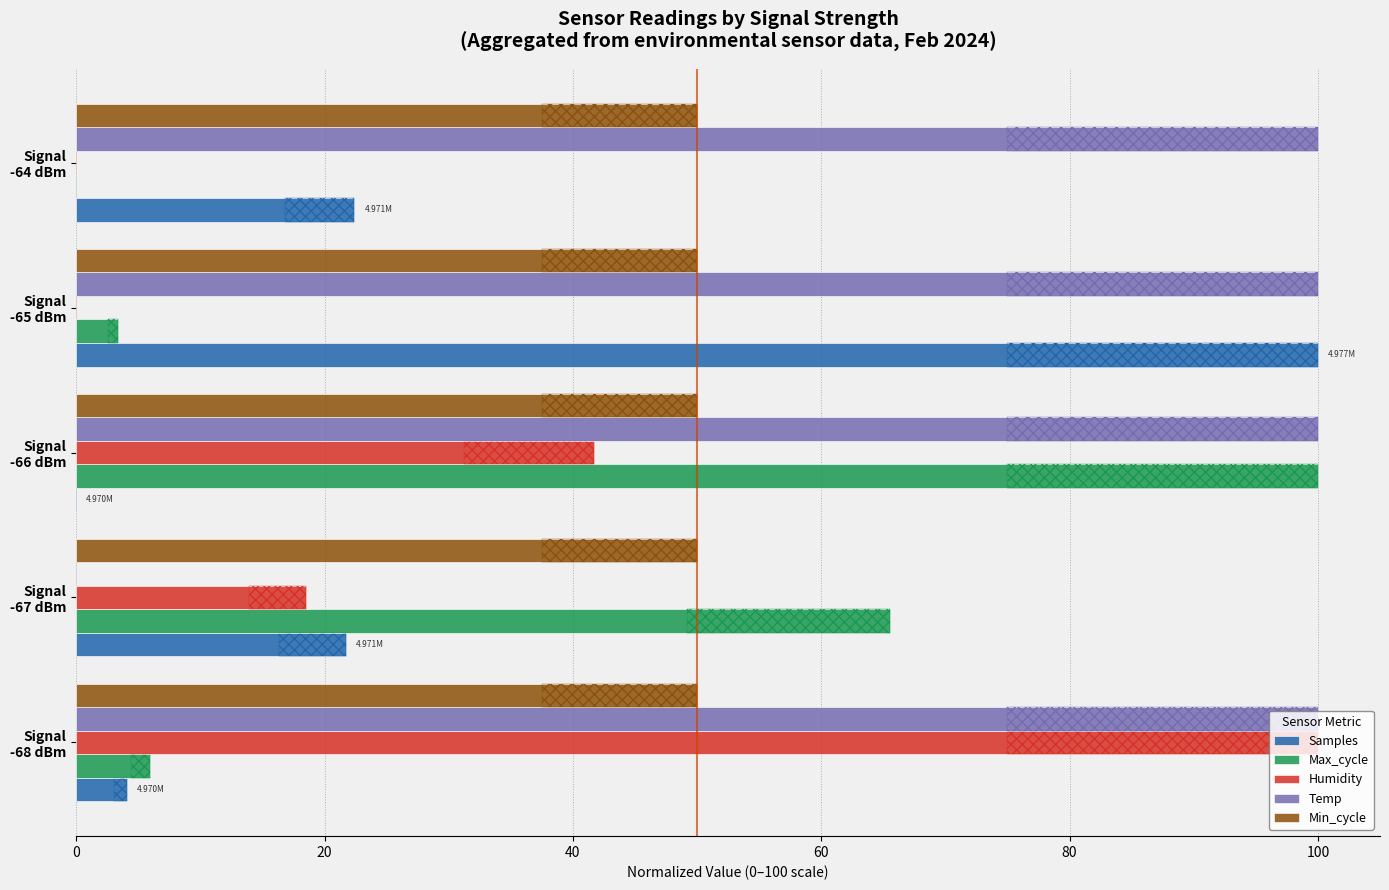

How many bars are there in each group?

5